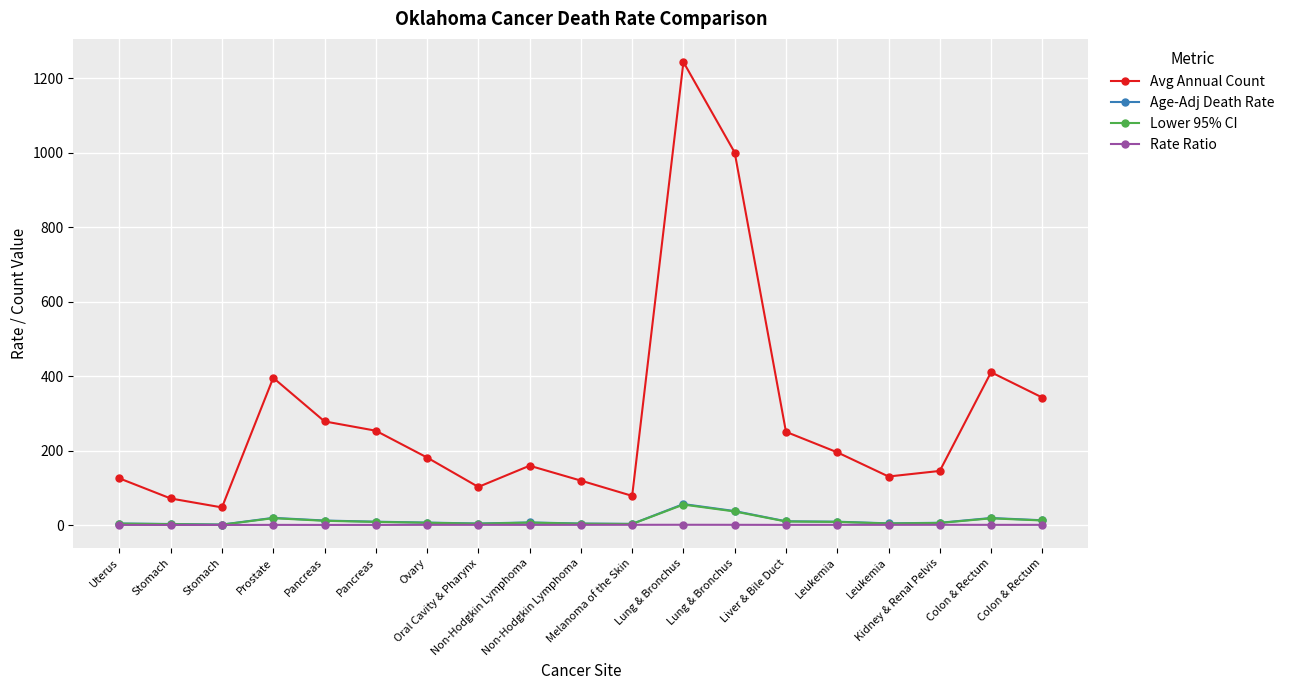

How many data points in Age-Adj Death Rate are less than 7?

8